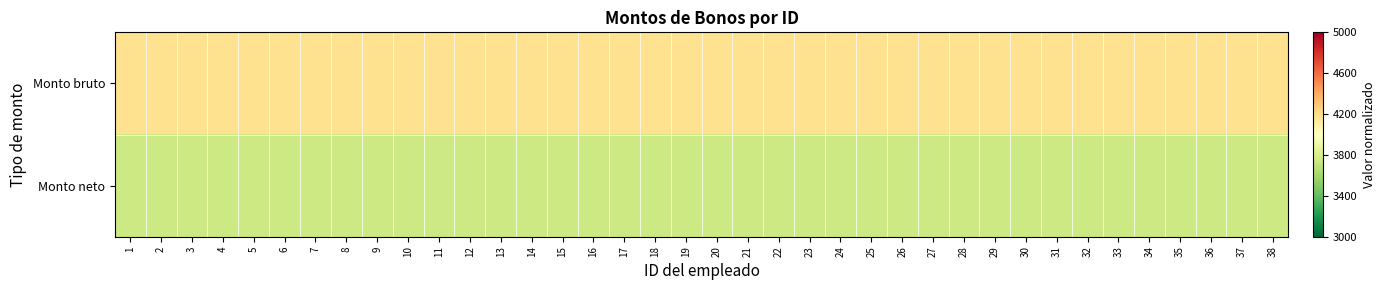

List the series in order of their overall mean, highest first.

Monto bruto, Monto neto